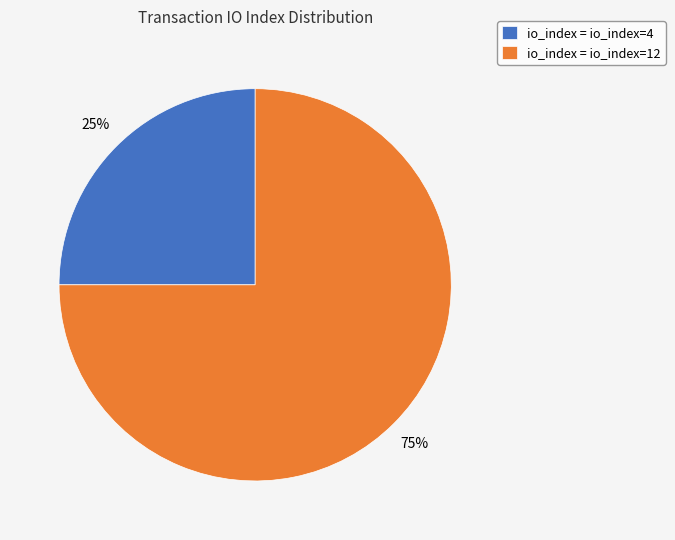

Rank the categories by value from highest to lowest.

io_index = io_index=12, io_index = io_index=4